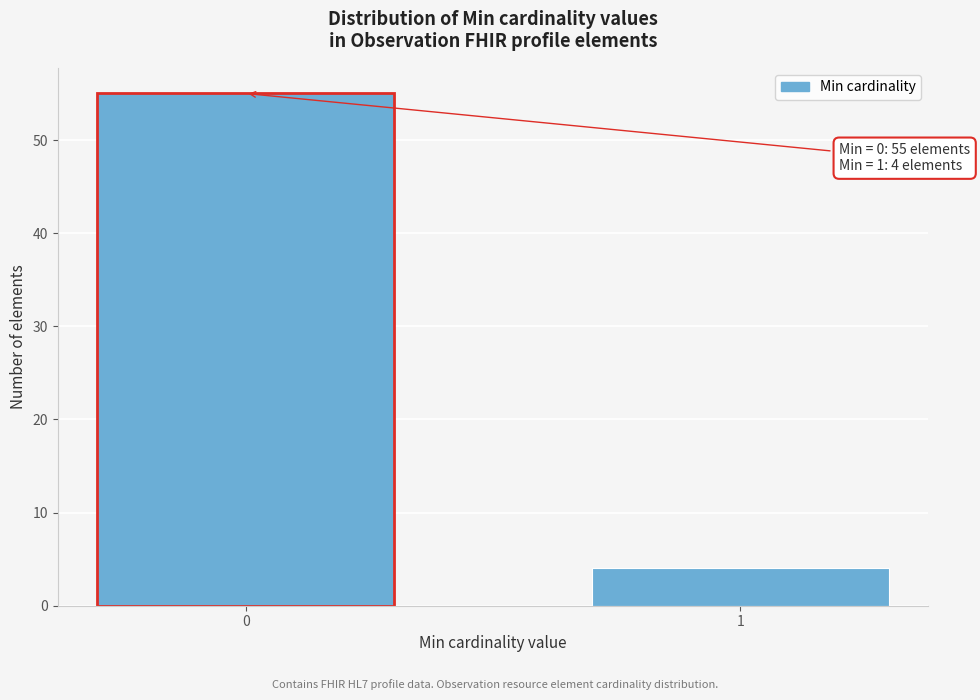

Reading right to left, transcribe all the data shown in this chart.

4	55